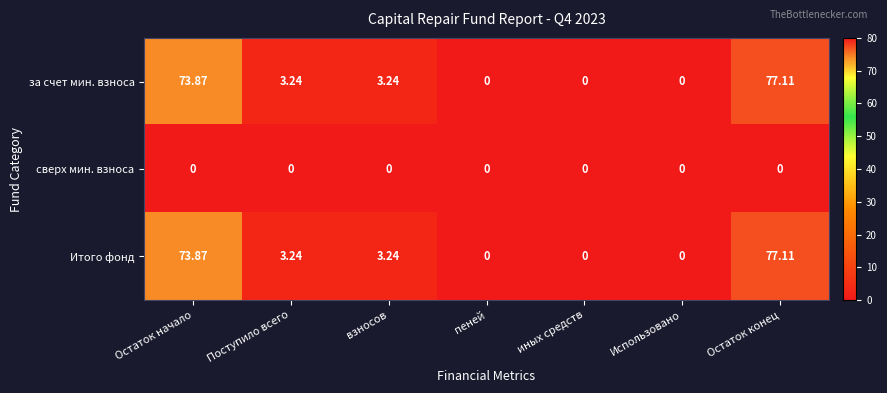

What is the difference between the highest and lowest values at Остаток начало?

73.9